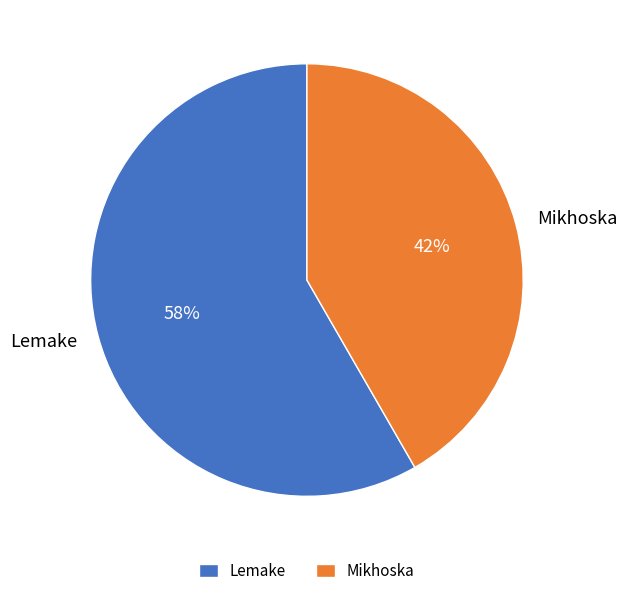

To the nearest percent, what portion does Mikhoska represent?

42%